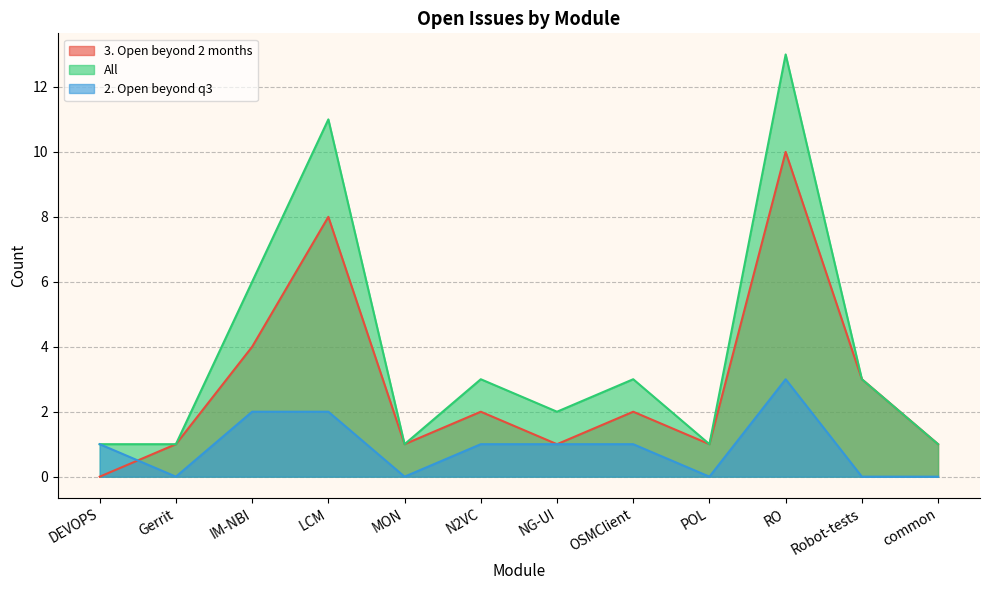

At which category is the sum across all series the highest?

RO